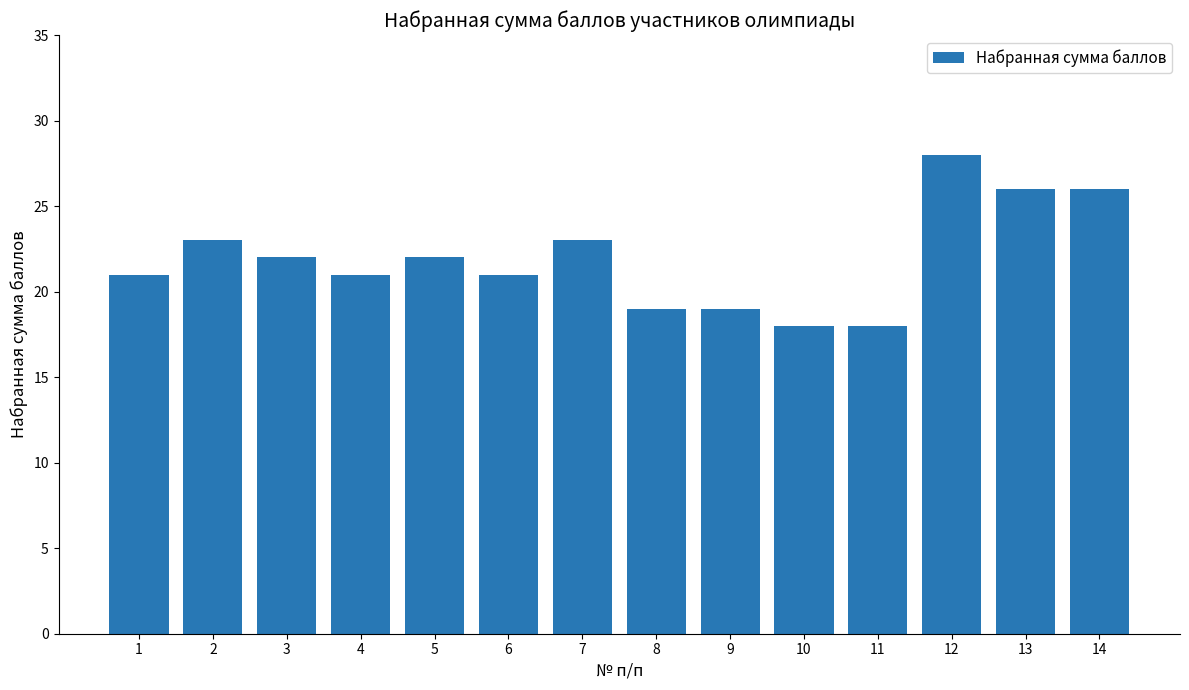

Which has a higher value, 8 or 7?

7